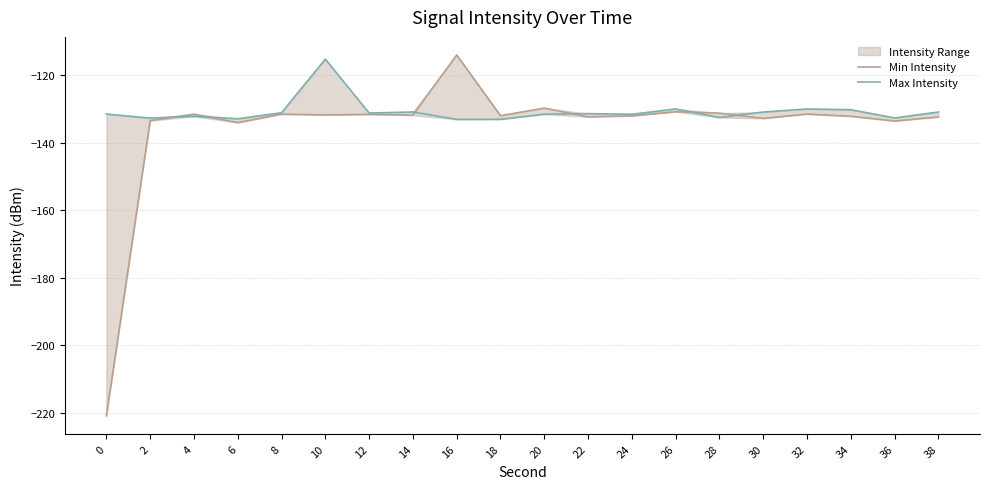

Which series has the largest range (max minus min)?

Min Intensity